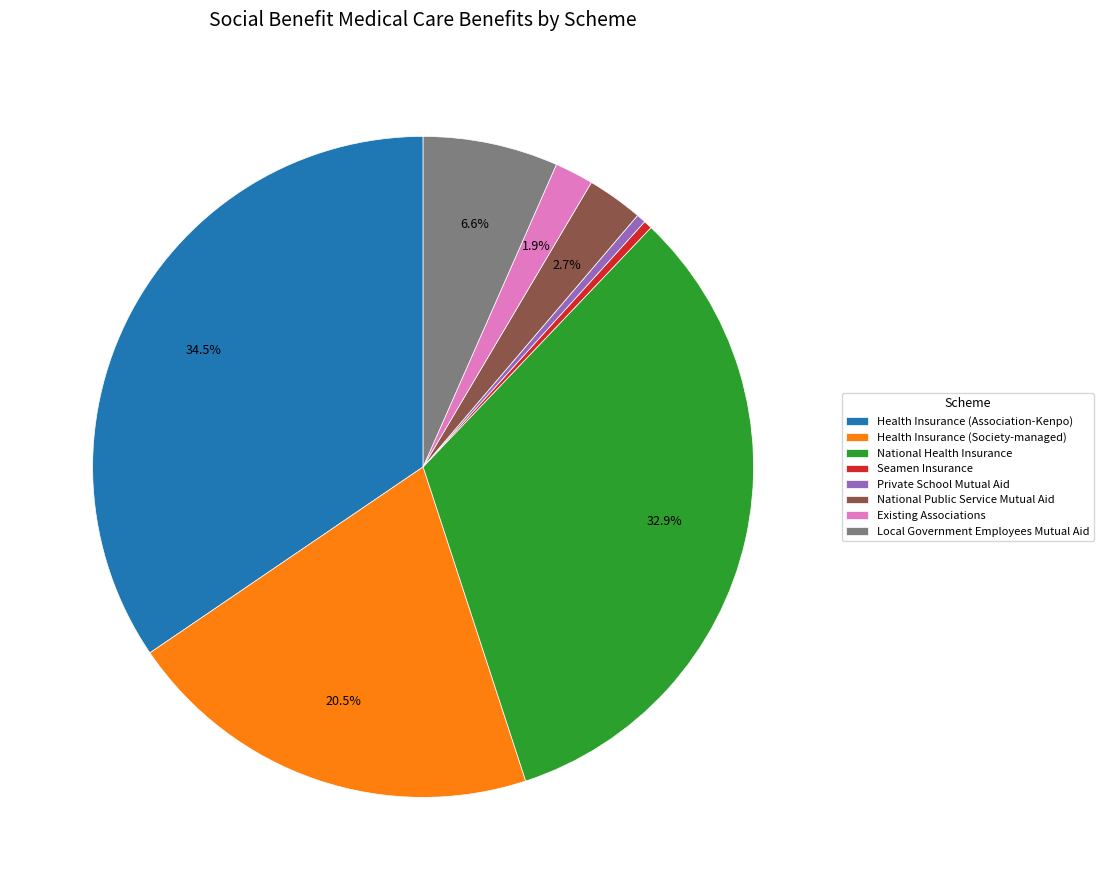

What is the largest slice in the pie chart?

Health Insurance (Association-Kenpo)